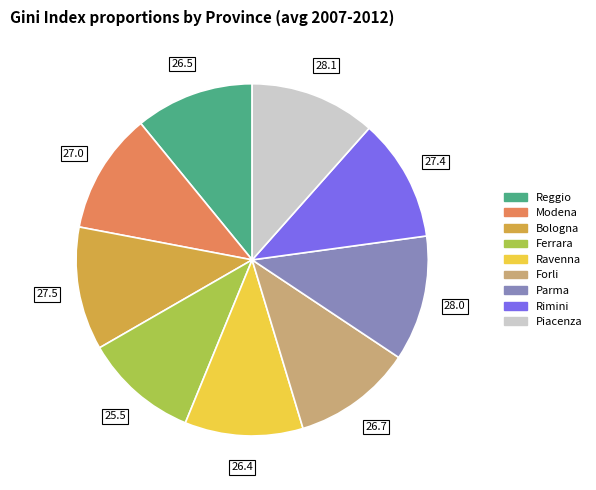

Does any single category account for the majority?

No